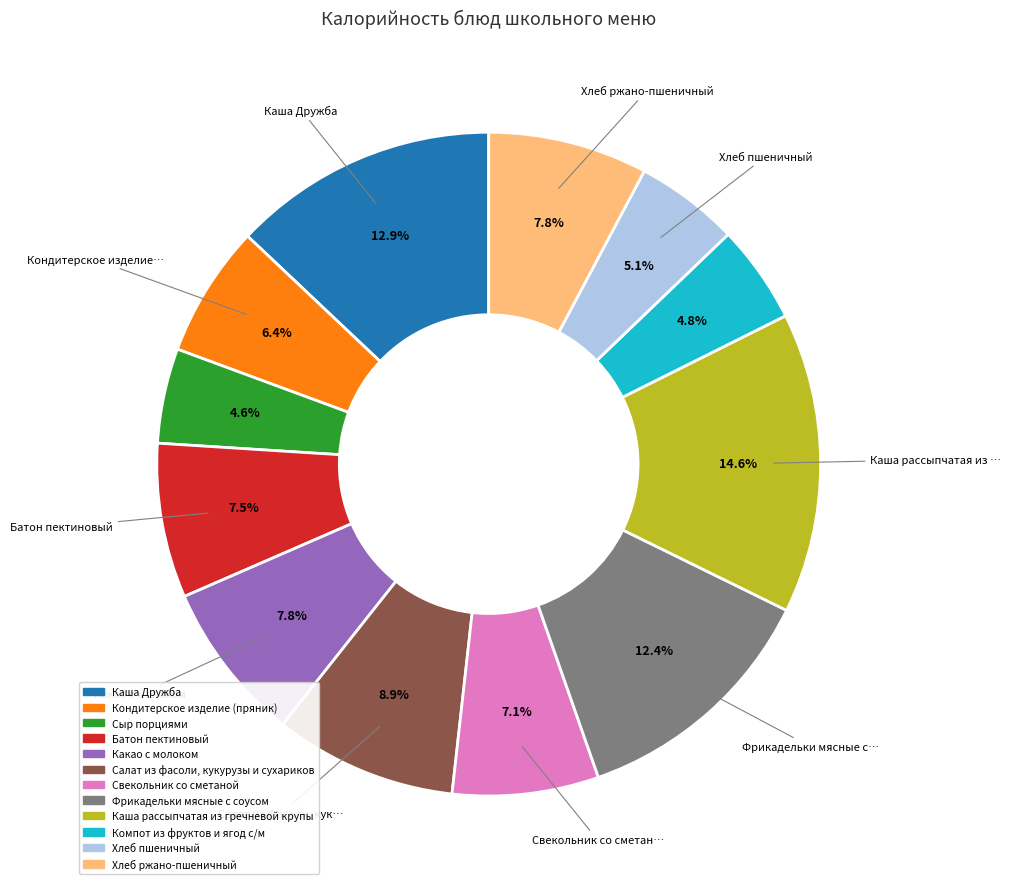

Does Свекольник со сметаной represent more than half of the total?

No